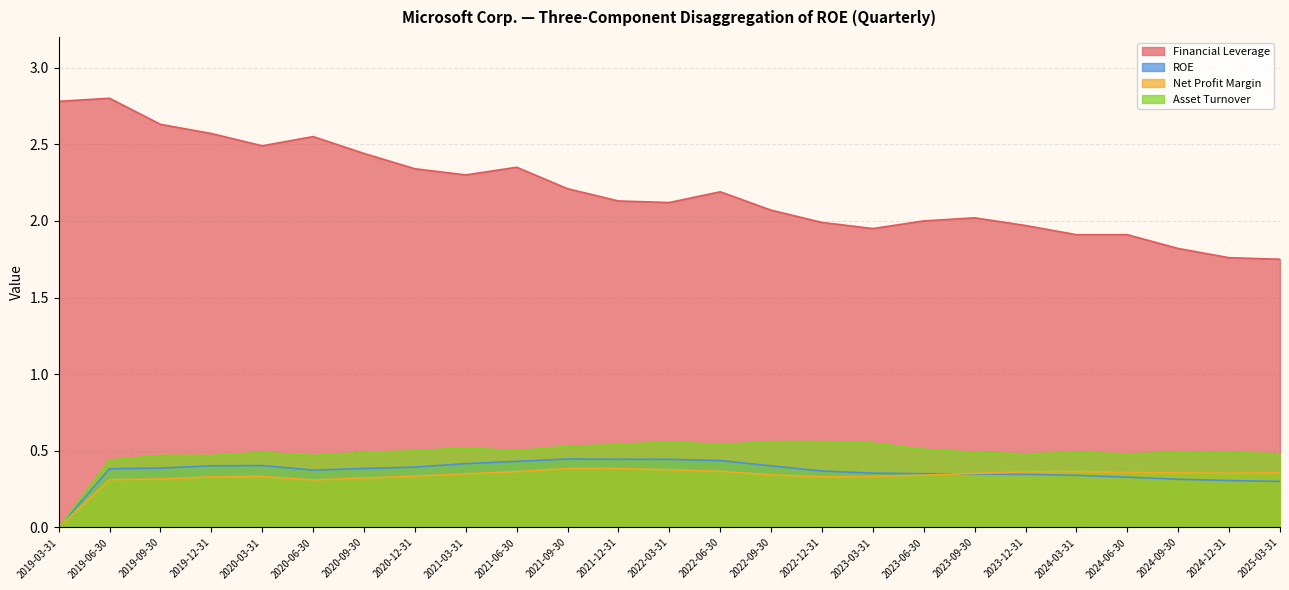

How many categories are shown in the chart?

25